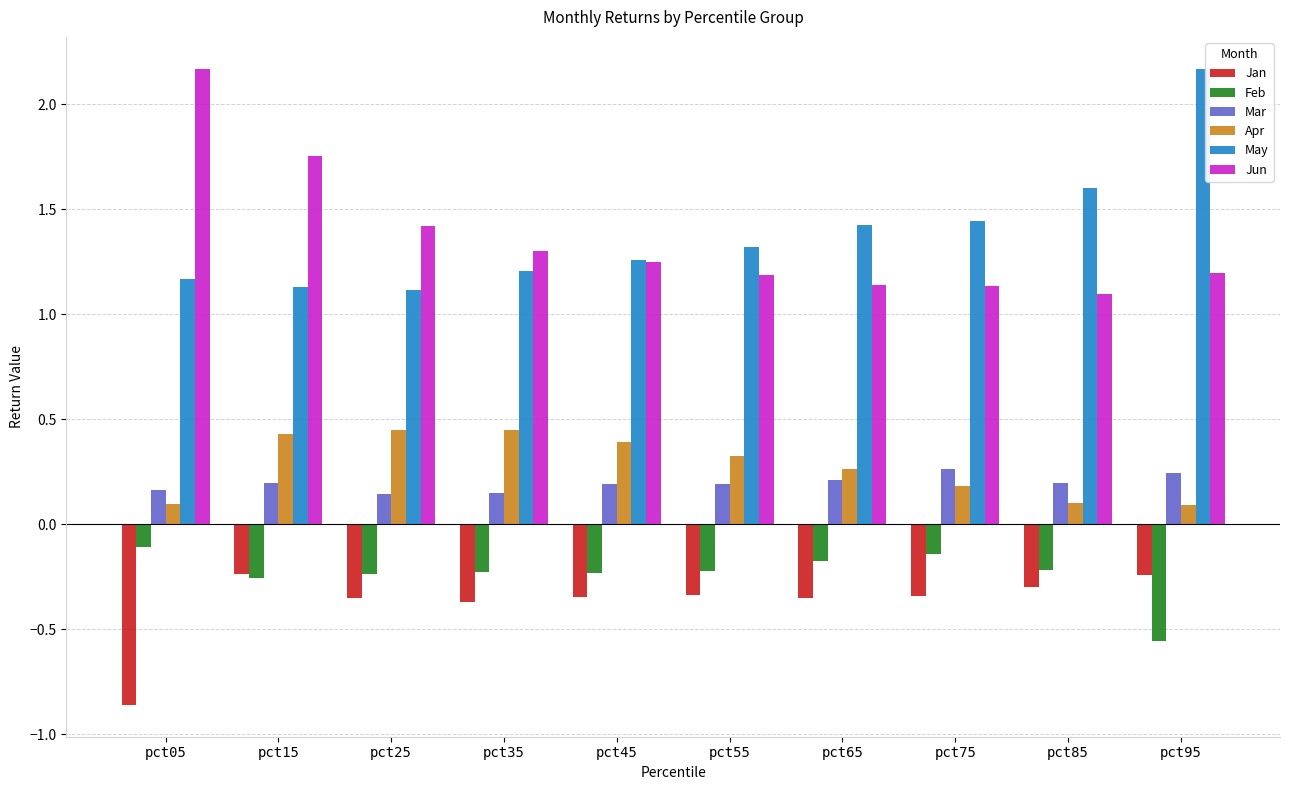

Between pct05 and pct25, which series saw the biggest shift?

Jun